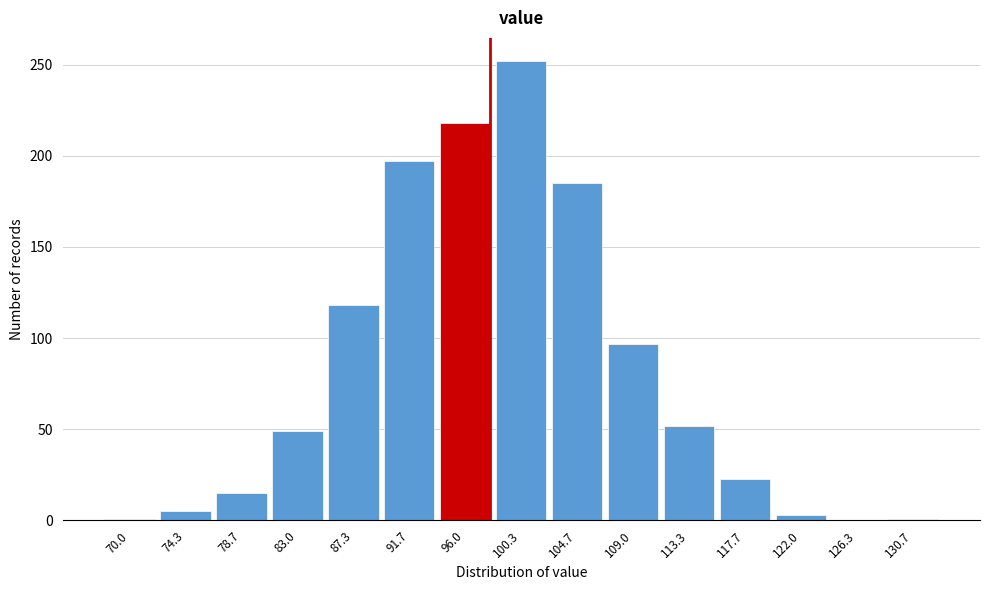

Between 83.0 and 126.3, which is larger?

83.0